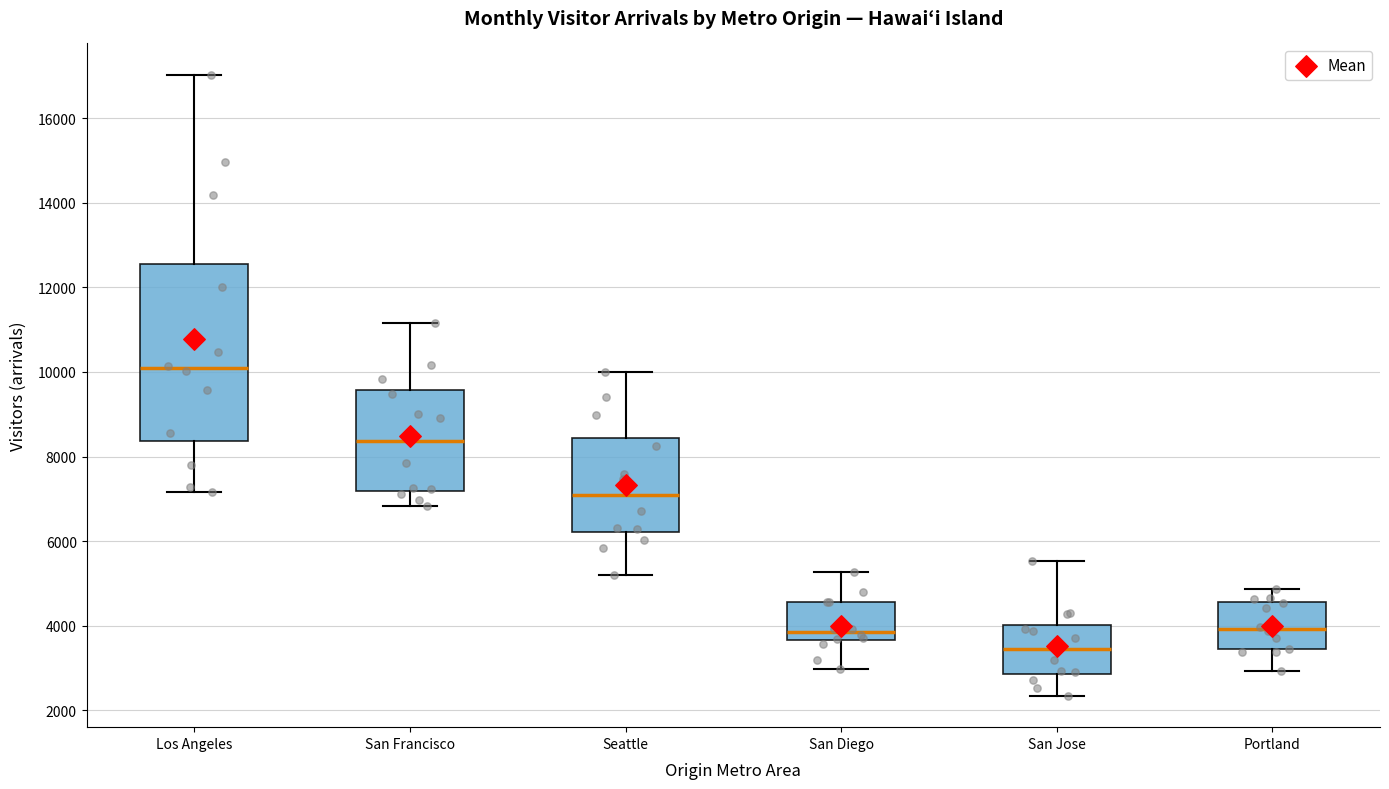

Reading left to right, read every box against the y-axis: the position of its median line, the range the box covers, and the ends of its whiskers. The values are not printed on the chart, so give them approximately, as read against the axis.

Los Angeles: median 10000, box 8400 to 12600, whiskers 7200 to 17000
San Francisco: median 8400, box 7200 to 9600, whiskers 6800 to 11200
Seattle: median 7000, box 6200 to 8400, whiskers 5200 to 10000
San Diego: median 3800, box 3600 to 4600, whiskers 3000 to 5200
San Jose: median 3400, box 2800 to 4000, whiskers 2400 to 5600
Portland: median 4000, box 3400 to 4600, whiskers 3000 to 4800